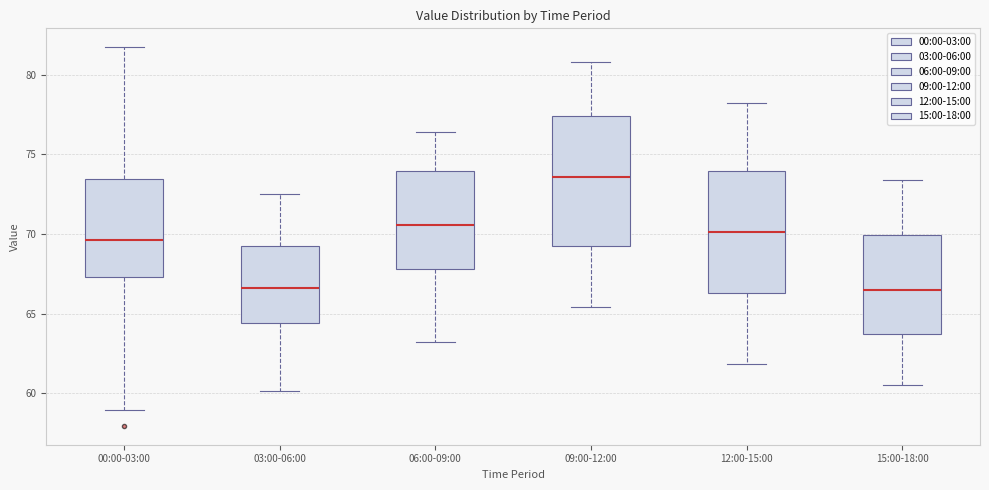

Where does the lower whisker of the box for 00:00-03:00 end on the y-axis? The values are not printed on the chart, so give them approximately, as read against the axis.

59.0